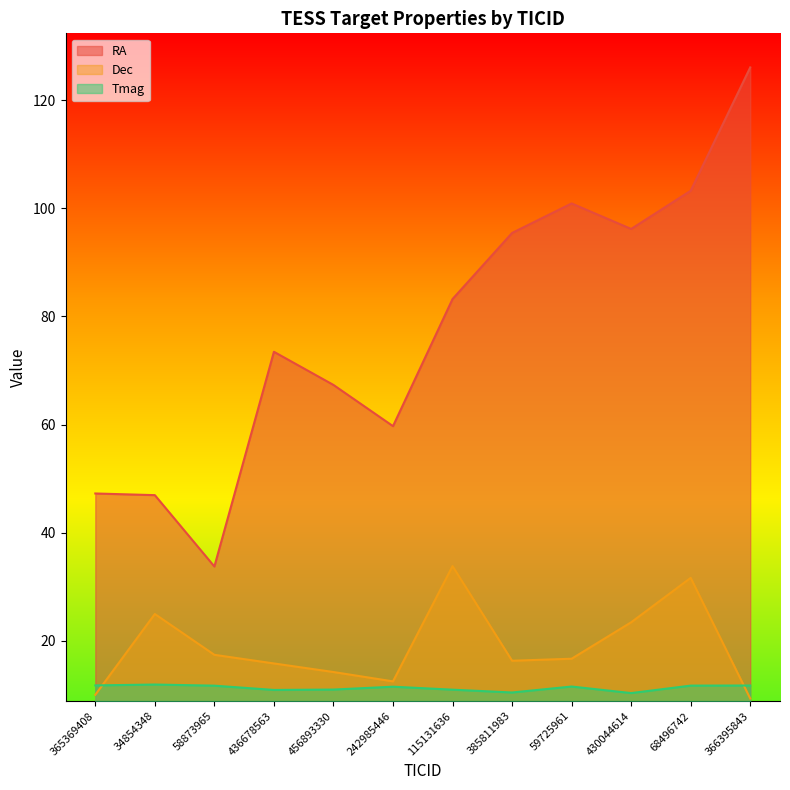

What is the difference between the second highest and second lowest values in the Dec series?

21.6